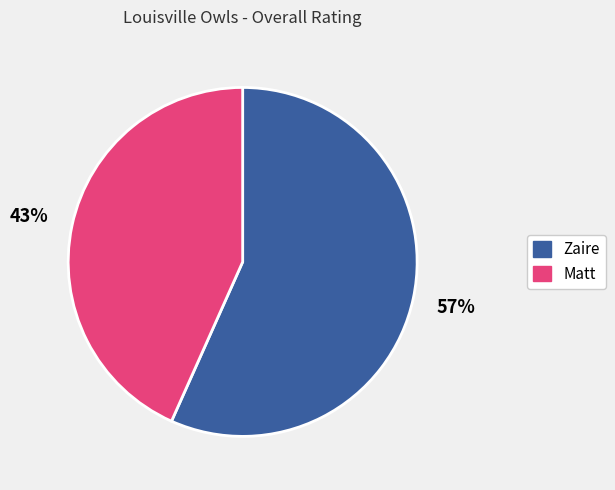

To the nearest percent, what portion does Matt represent?

43%